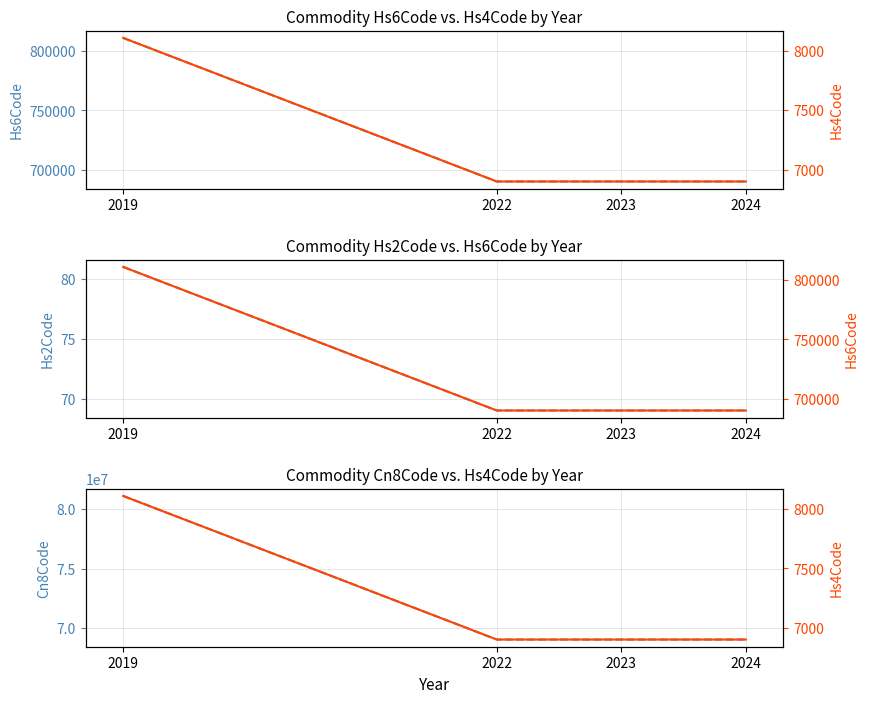

True or false: Cn8Code and Hs2Code cross at least once.

False